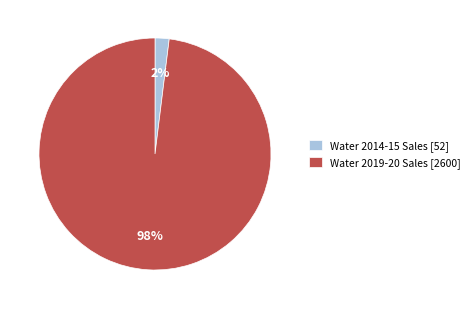

Is there any slice that represents more than half of the pie?

Yes